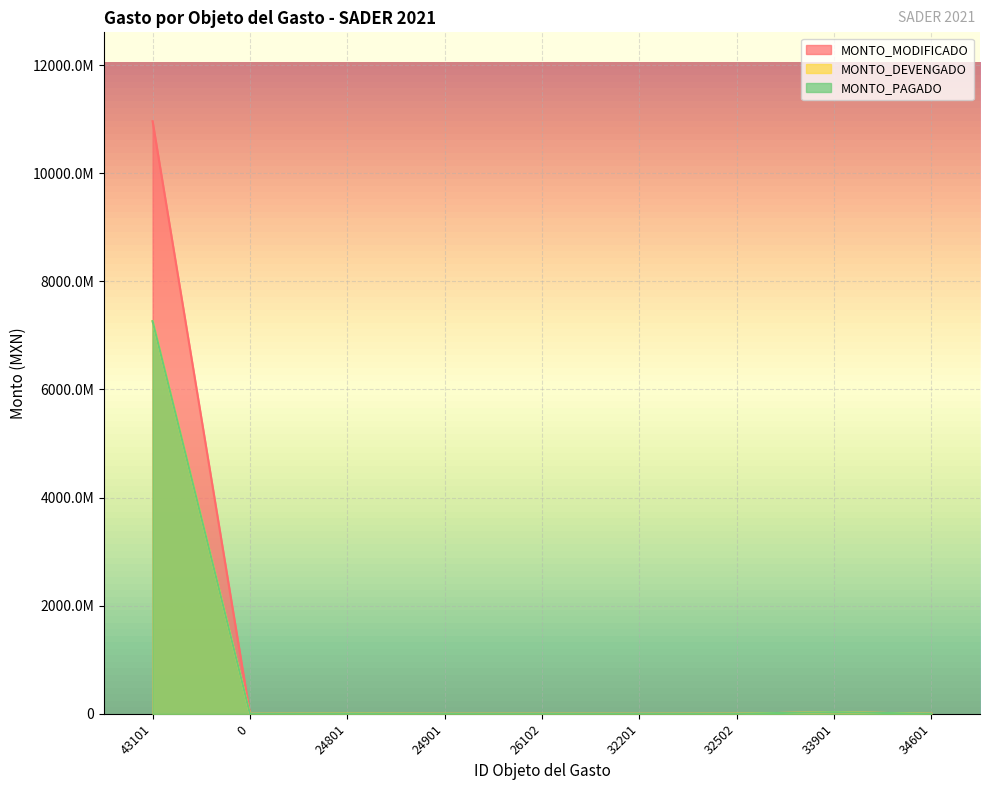

What is the label of the 6th point from the right?

24901